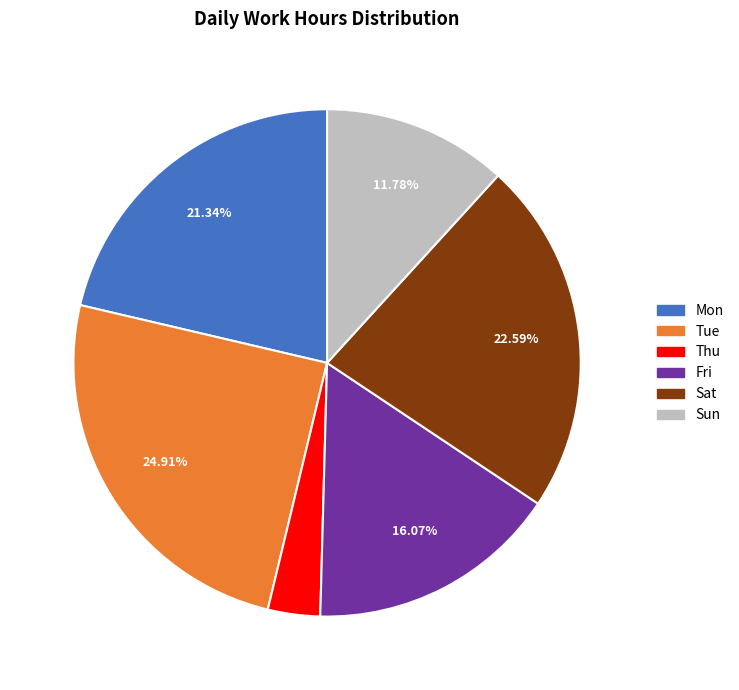

How many slices are in this pie chart?

6